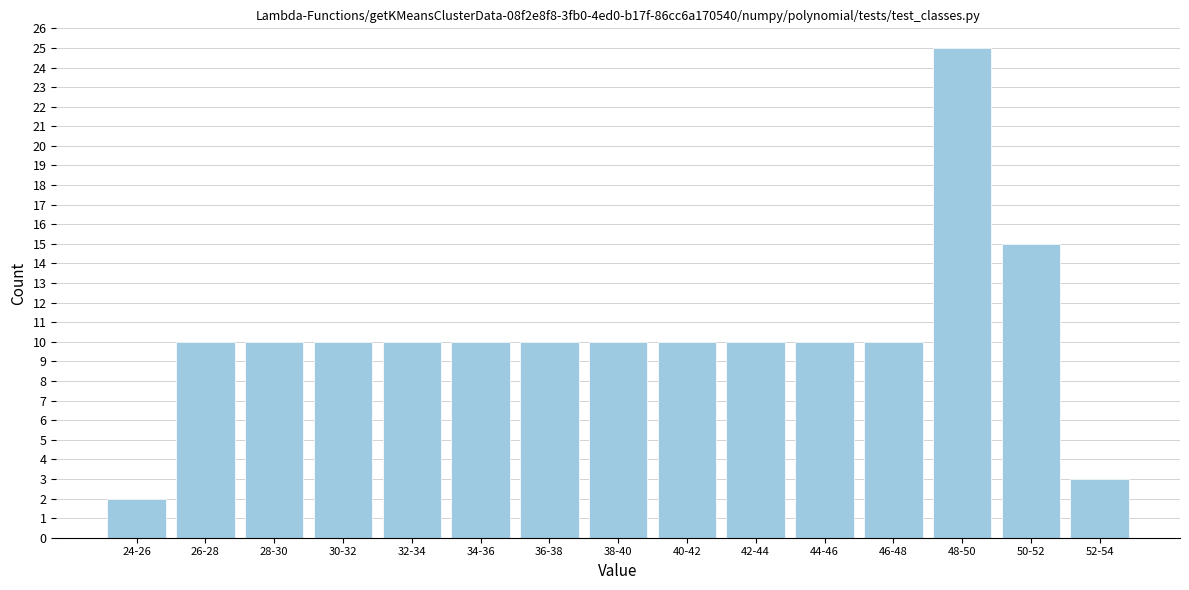

Reading left to right, what are all the values shown in this chart?

2	10	10	10	10	10	10	10	10	10	10	10	25	15	3